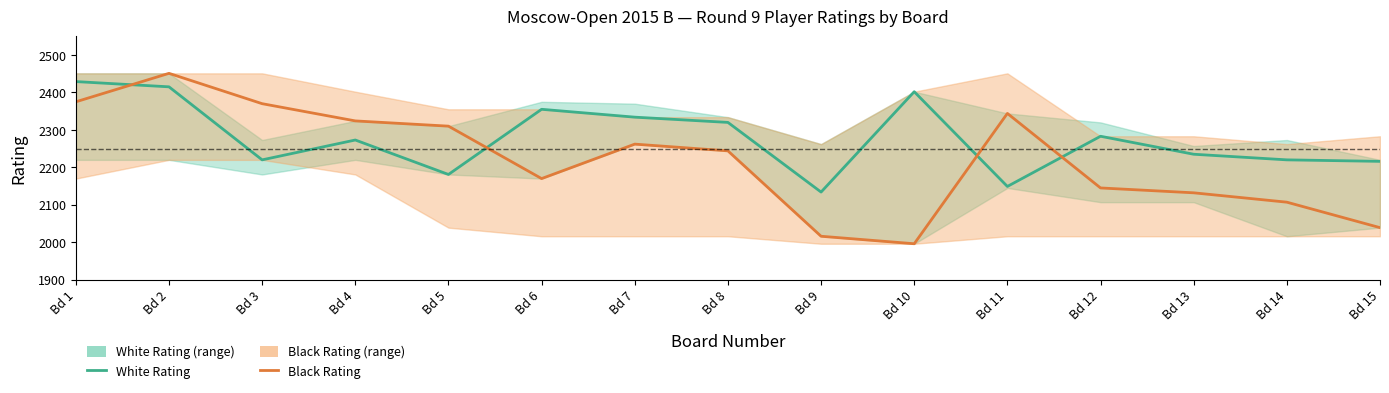

True or false: White Rating has a value of 2320 at Bd 8.

True